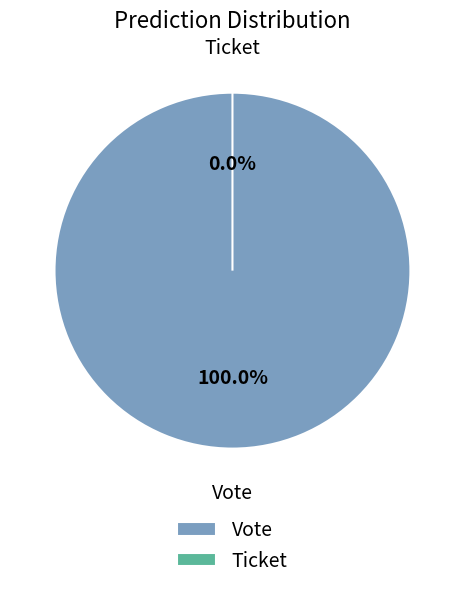

Rank the categories by value from highest to lowest.

Vote, Ticket